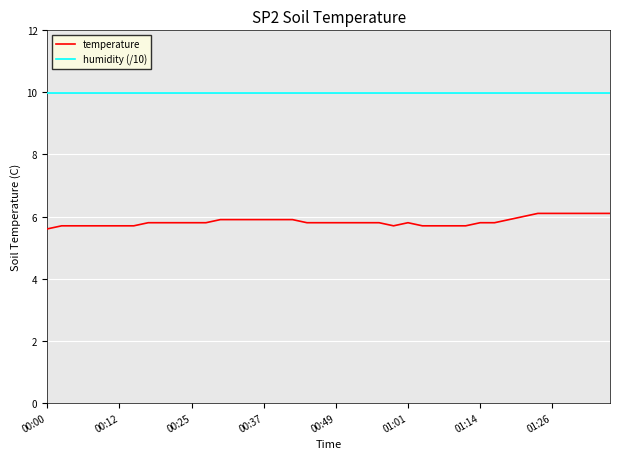

Rank the series by their maximum value, from lowest to highest.

temperature, humidity (/10)